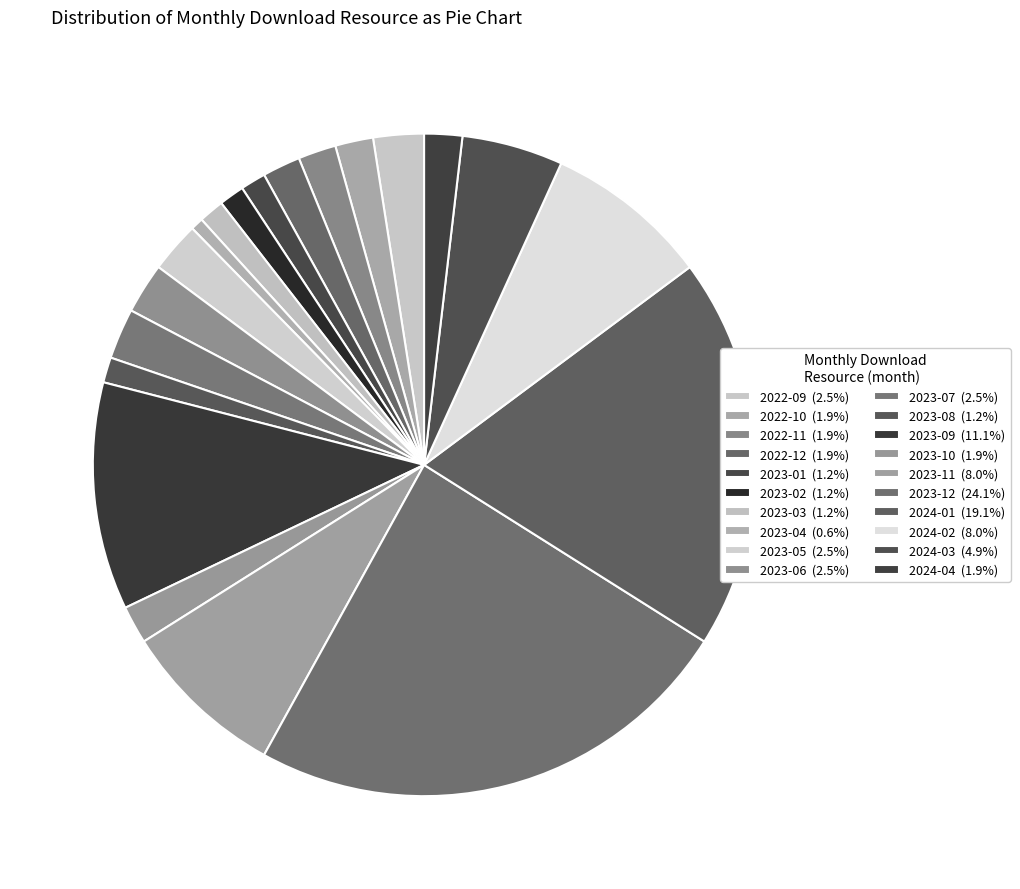

To the nearest percent, what is the combined percentage of 2023-05 and 2023-08?

4%